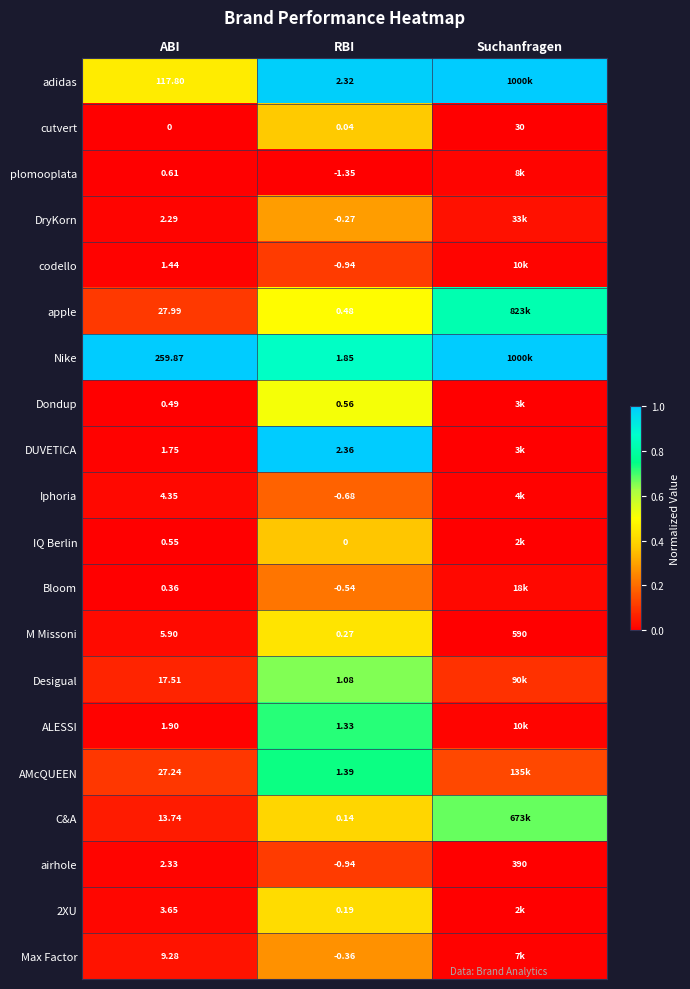

What is the greatest value displayed?

1.0